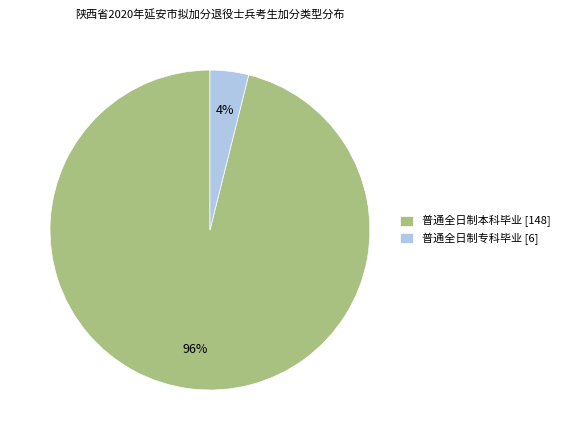

Rank the categories by value from highest to lowest.

普通全日制本科毕业, 普通全日制专科毕业